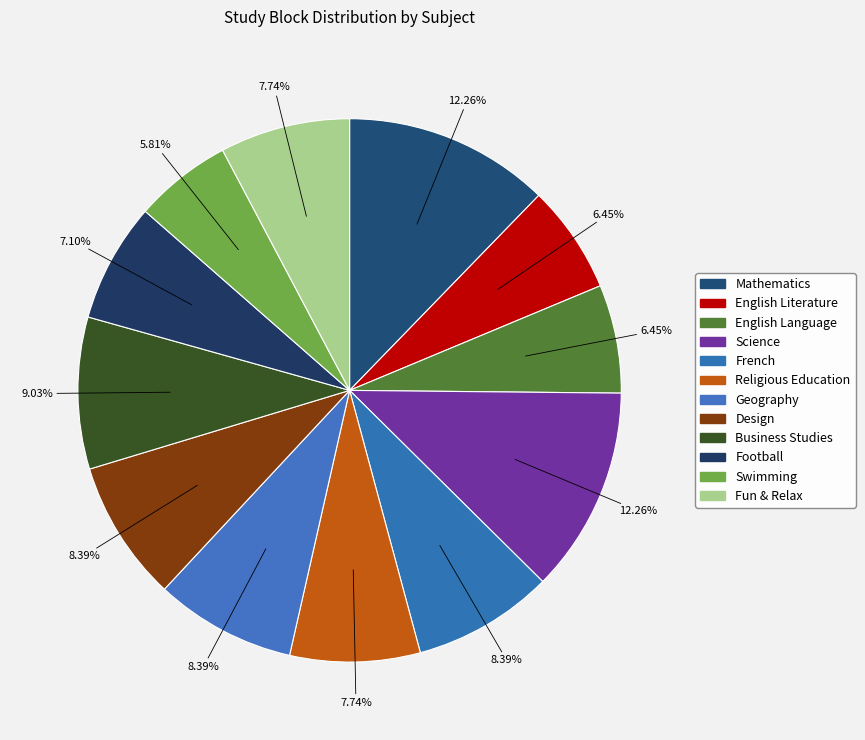

Which has a higher value, French or Business Studies?

Business Studies